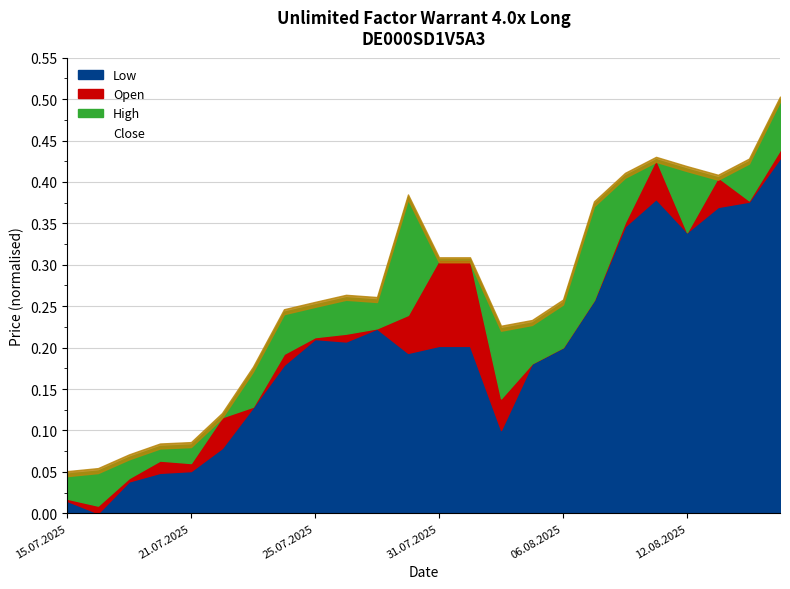

True or false: Open and High intersect in this chart.

False